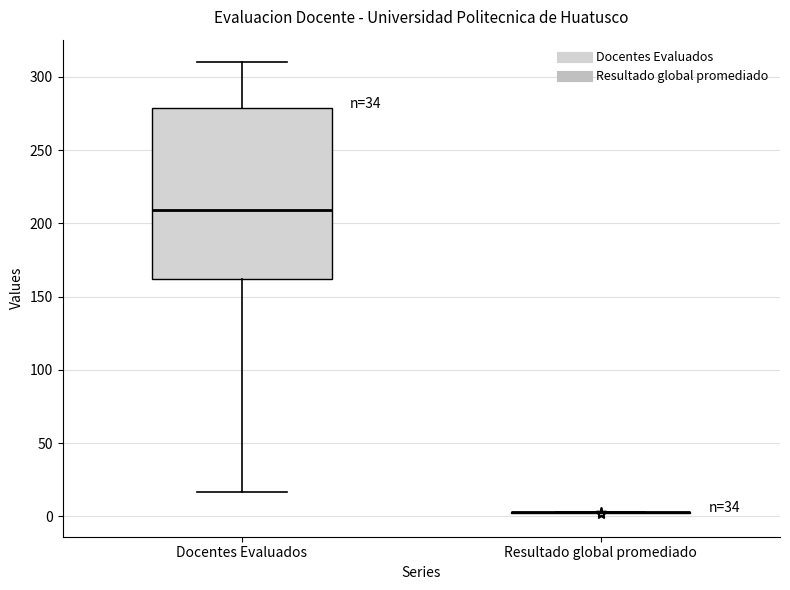

Comparing the boxes themselves (not the whiskers), which one is the tallest?

Docentes Evaluados